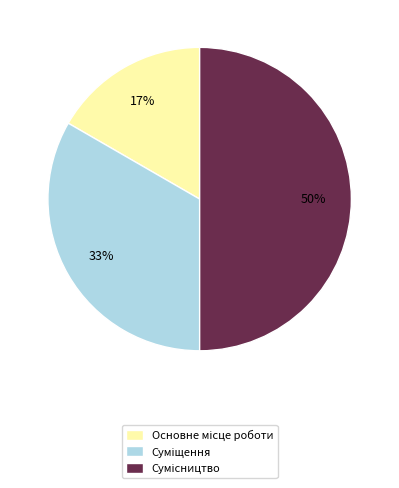

To the nearest percent, what is the difference between the largest and smallest slice percentages?

33%